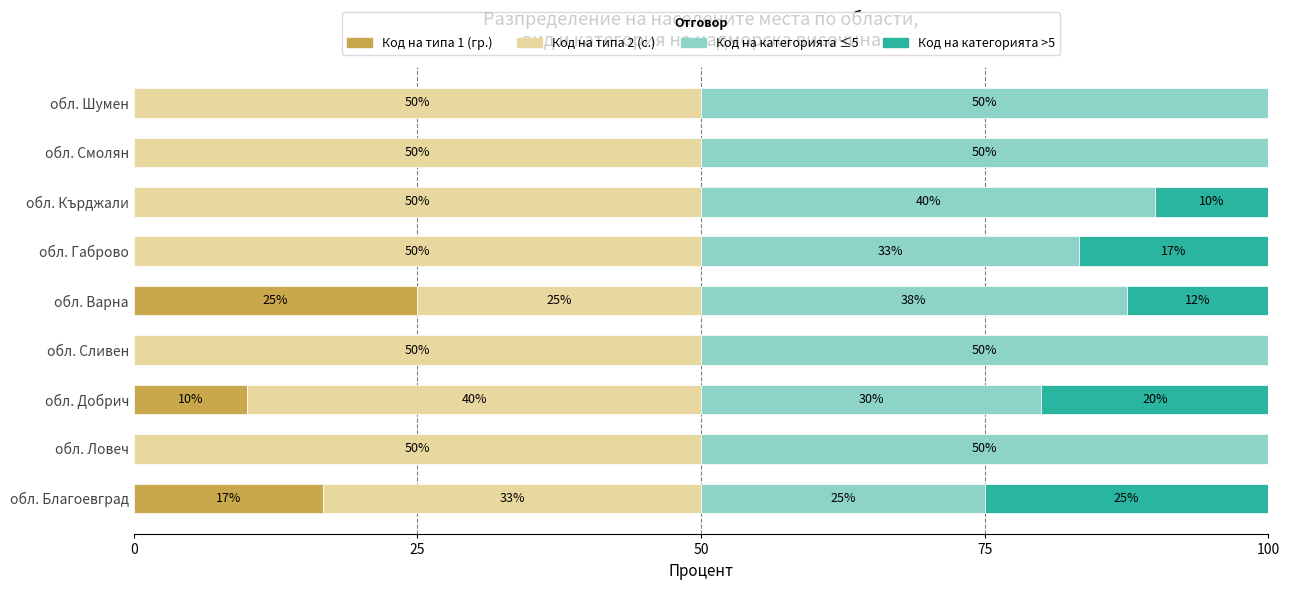

The Код на типа 1 (гр.) series shows 13.7 at обл. Добрич. True or false?

False